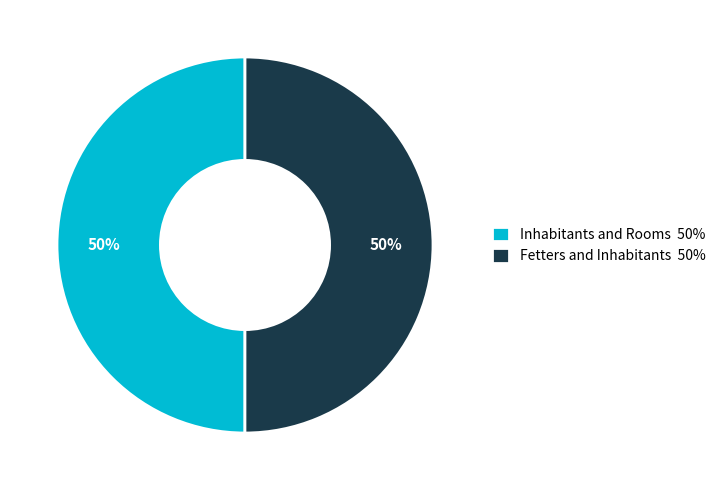

Approximately how many times larger is the value at Inhabitants and Rooms 50% compared to Fetters and Inhabitants 50%?

1.0